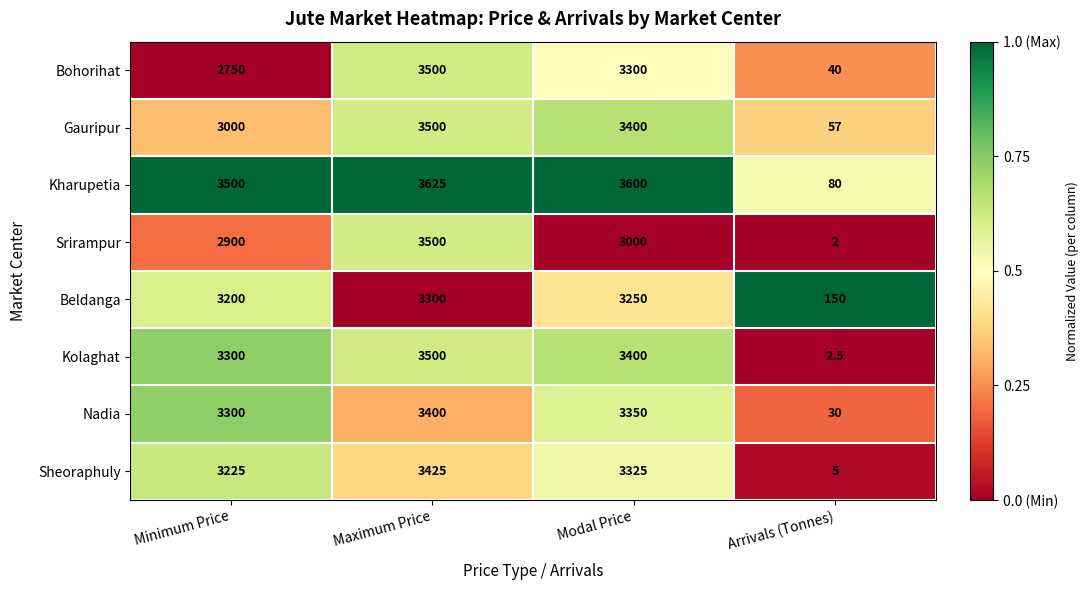

What is the highest value of the Sheoraphuly series?

3425.0